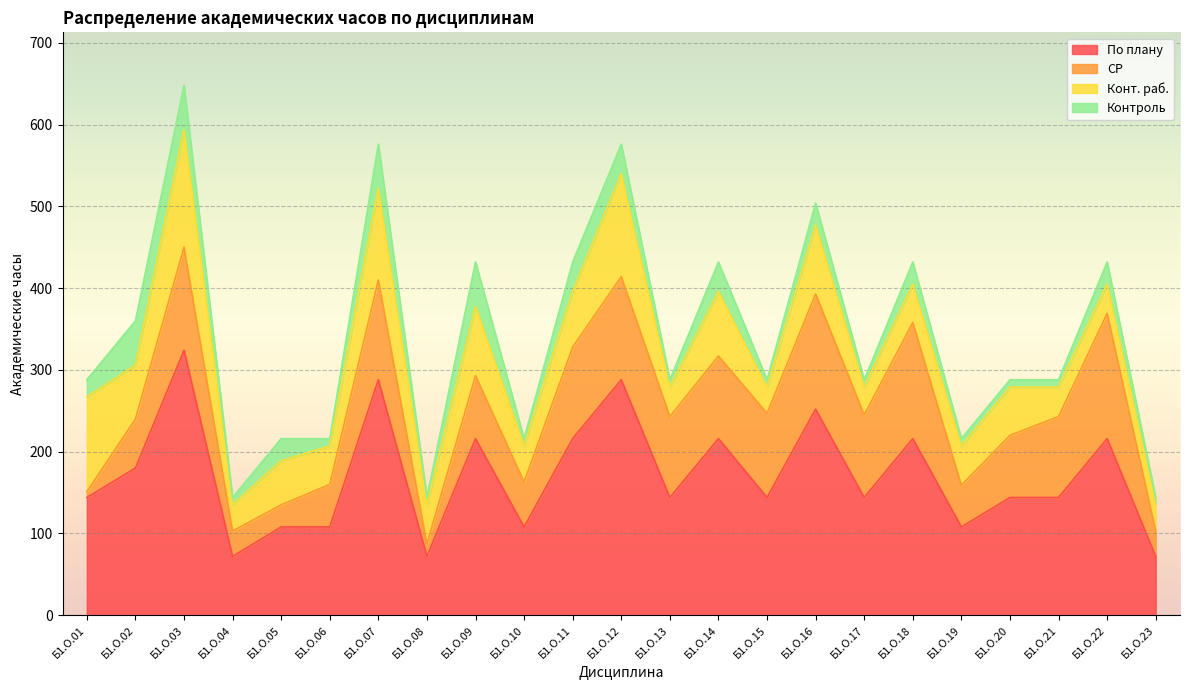

Which category has the highest value across all series?

Б1.О.03